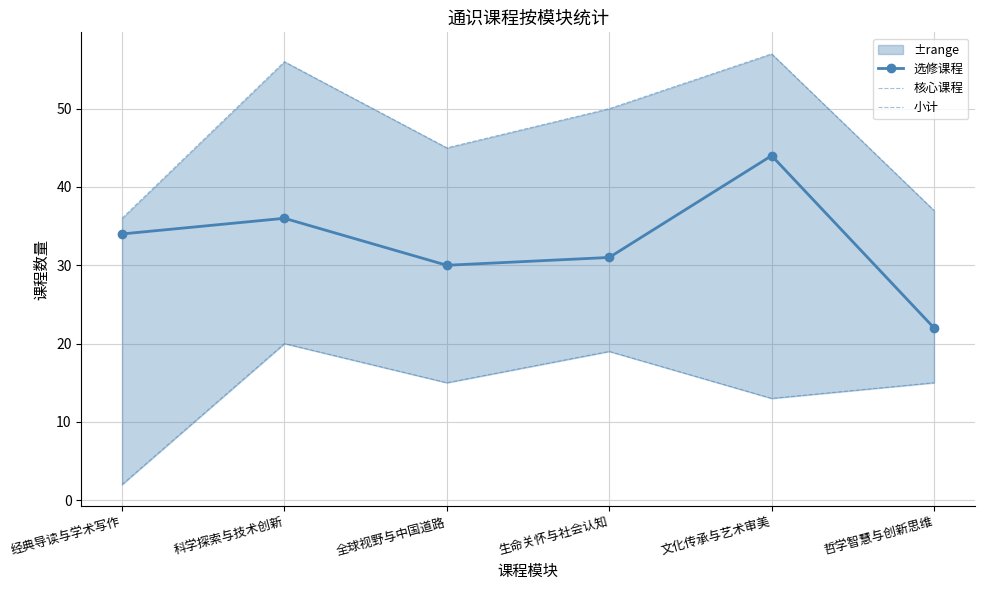

At which category does 选修课程 reach its first local peak?

科学探索与技术创新